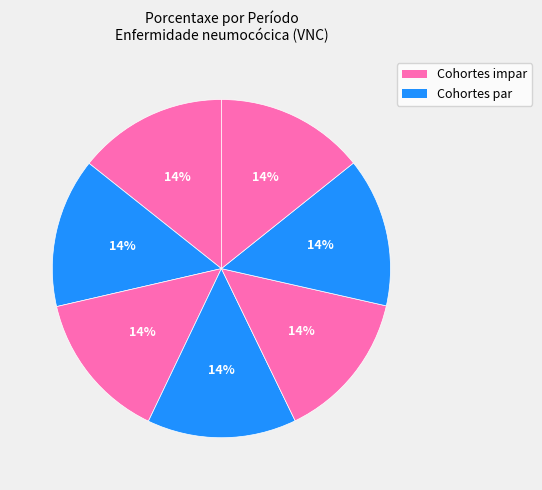

Is there a majority slice in this chart?

No